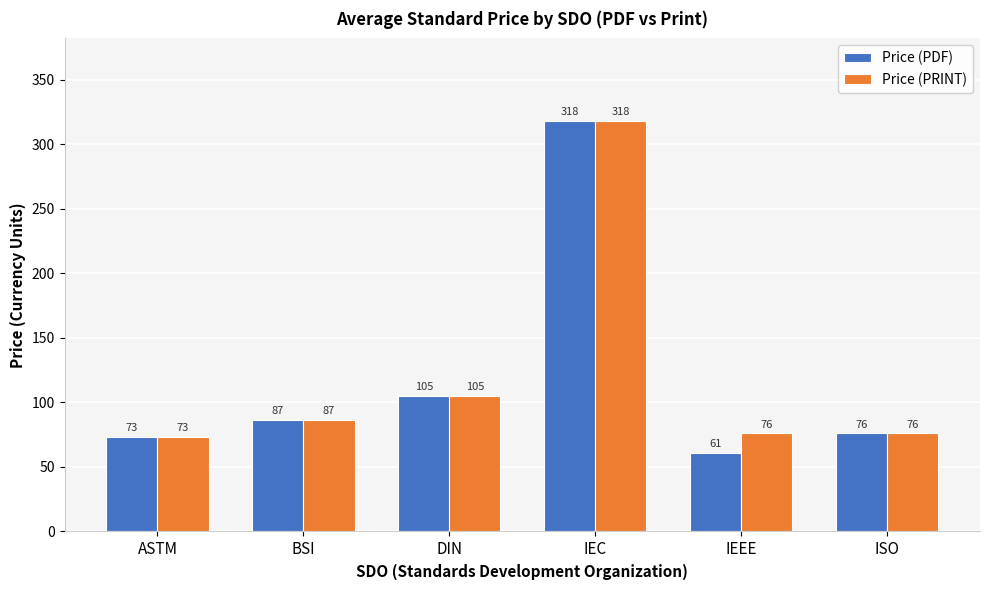

At how many categories does at least one series exceed 286?

1